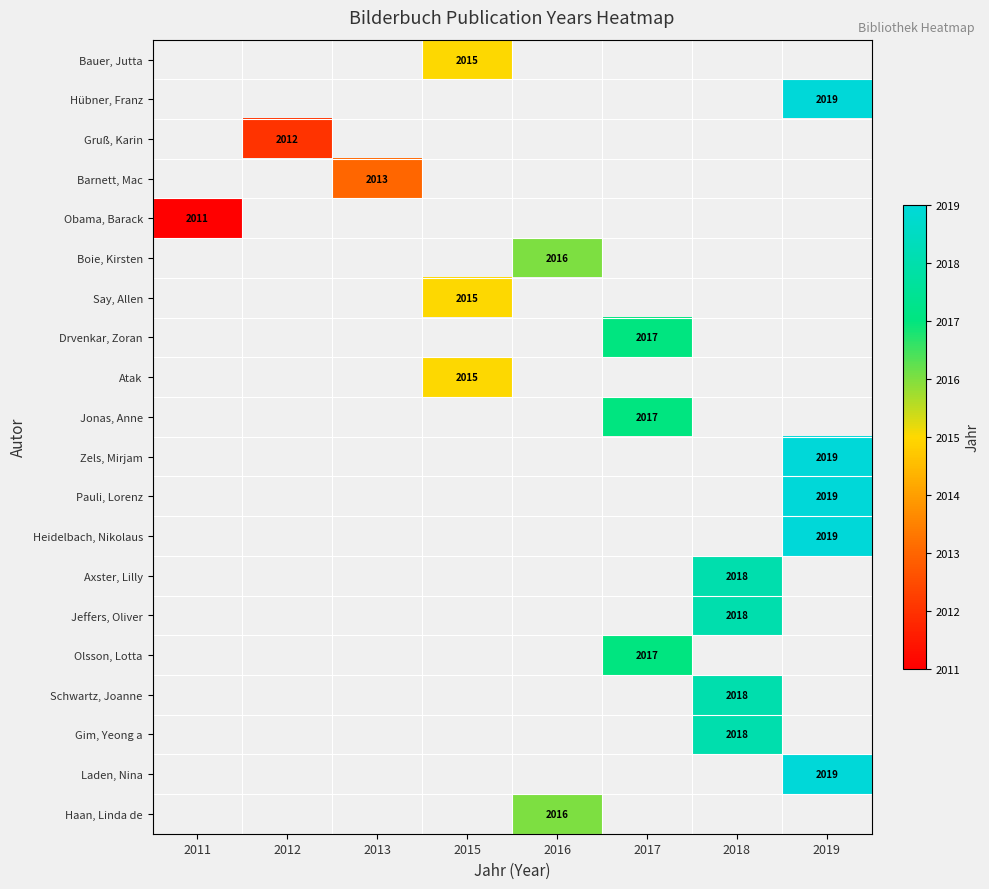

What is the smallest value displayed?

2011.0